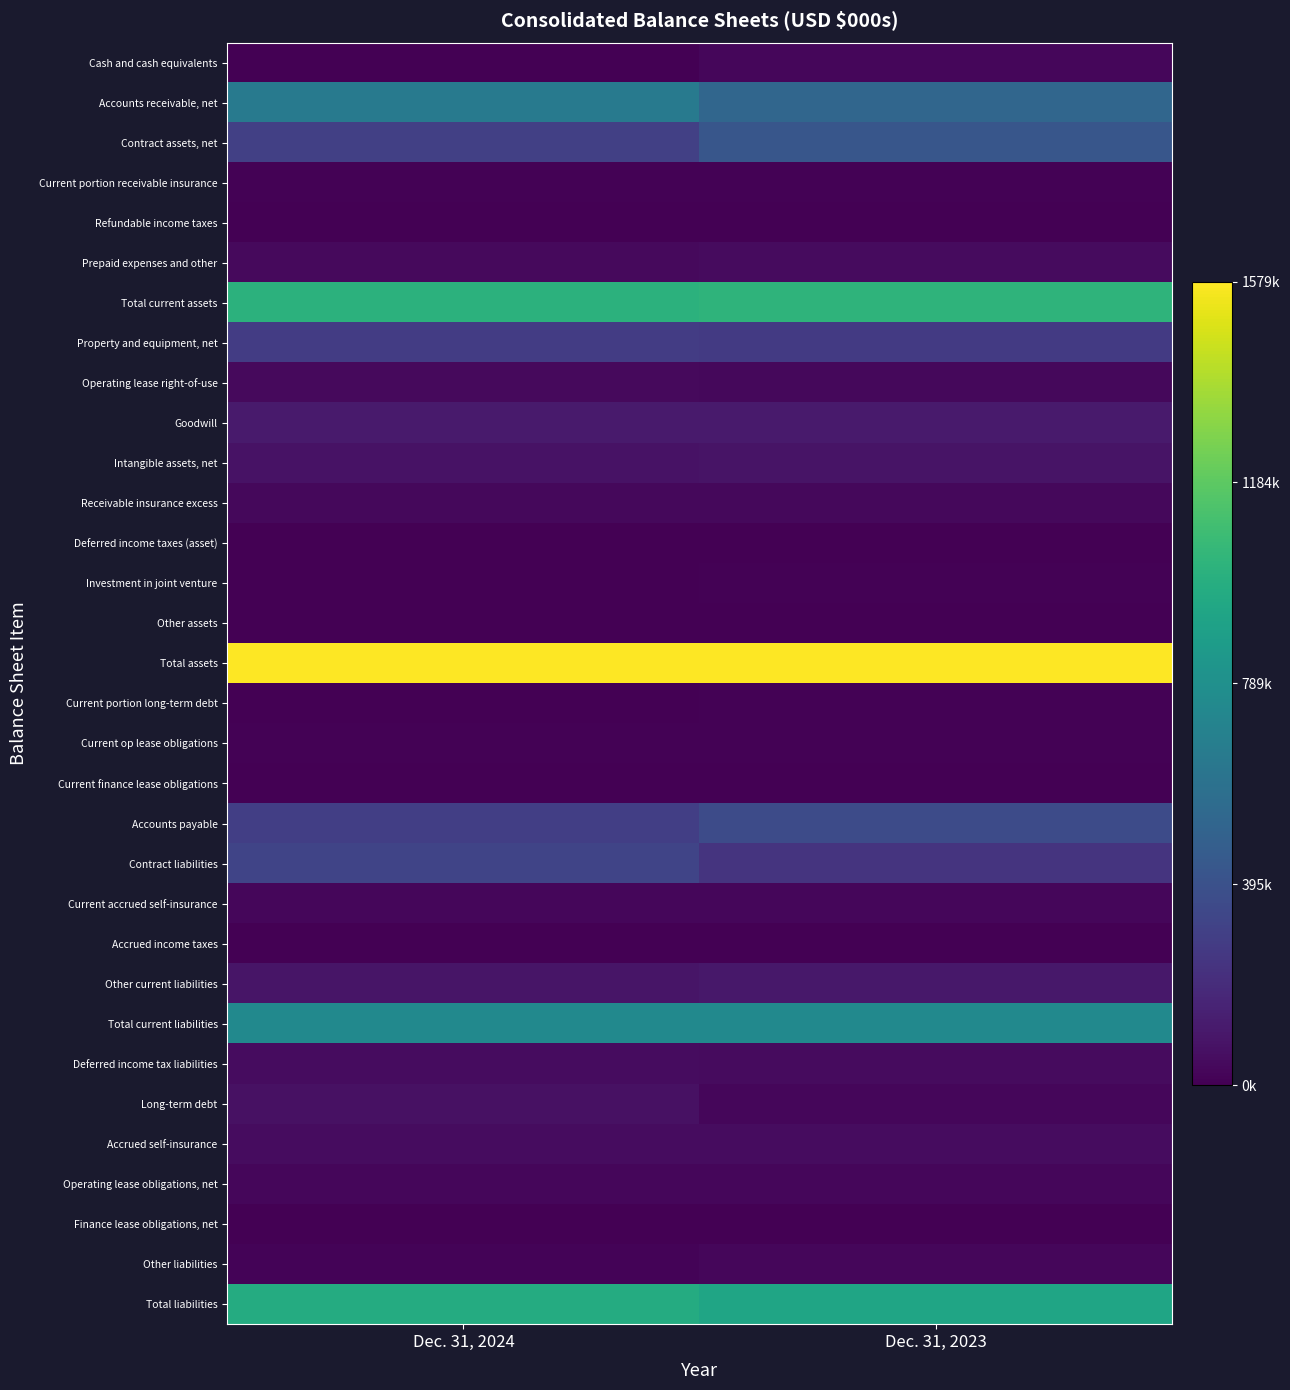

What is the difference between the highest and lowest values at Dec. 31, 2024?

1573863